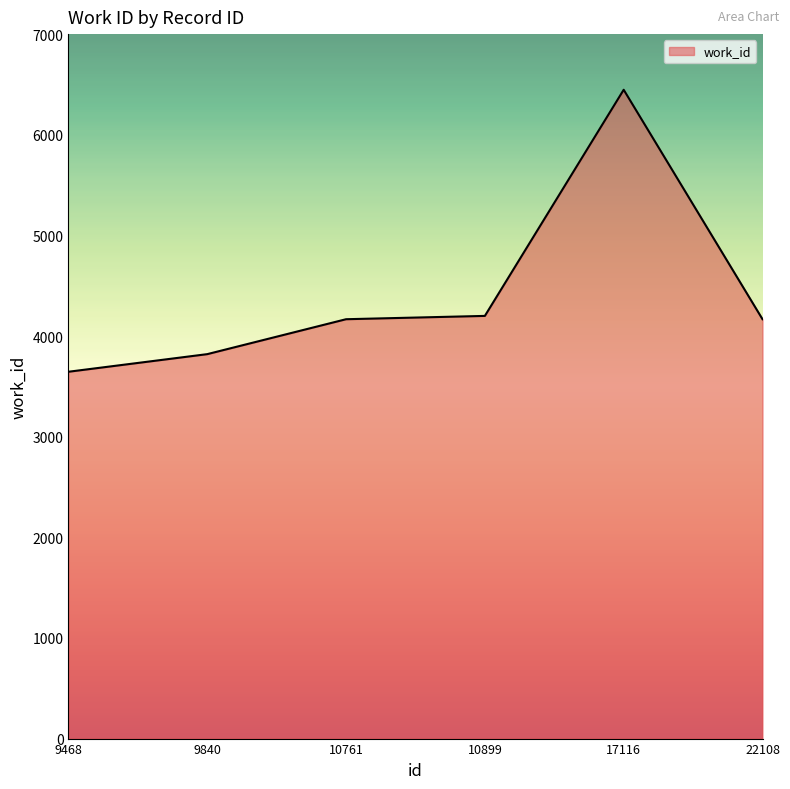

True or false: the data shows 3820 at 9840.

True